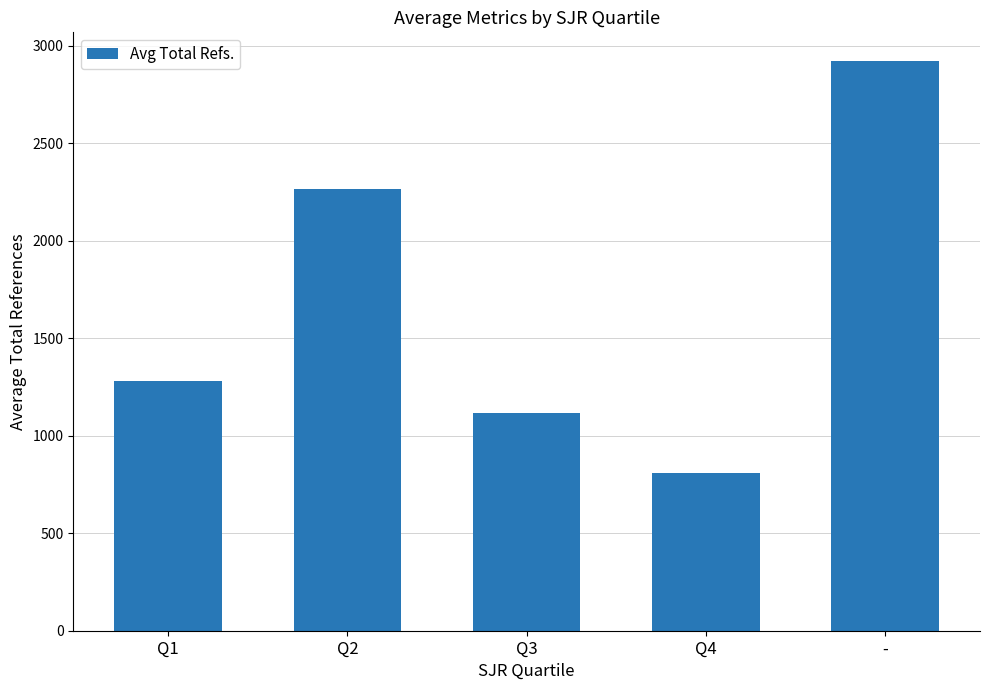

Read the value at Q1.

1281.2